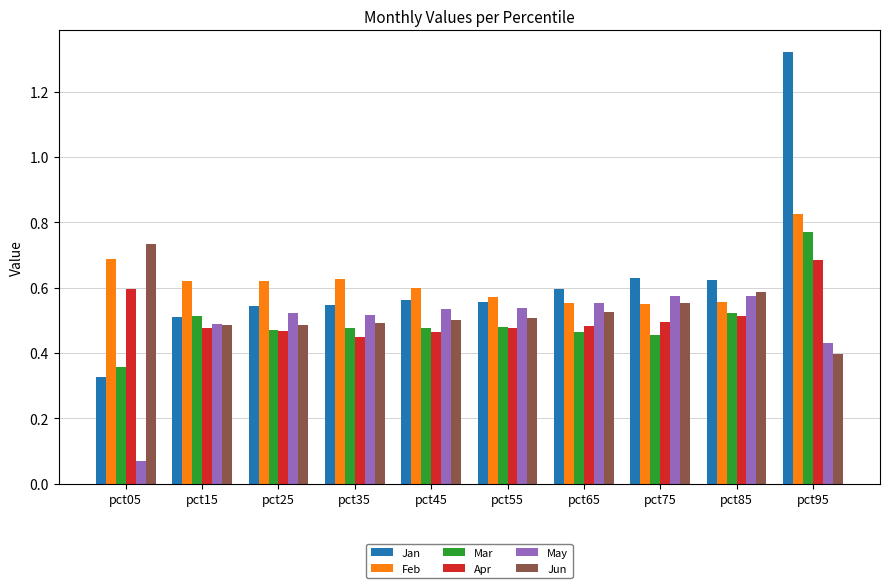

Which label corresponds to the smallest value in the chart?

pct05